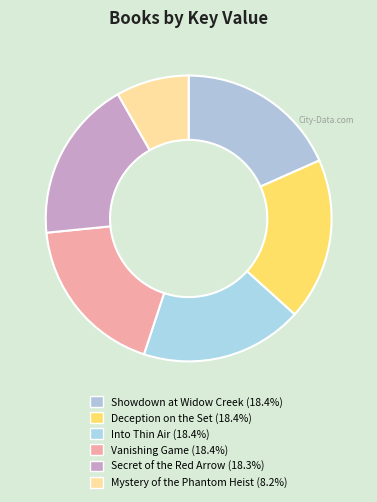

How many segments does this pie chart have?

6